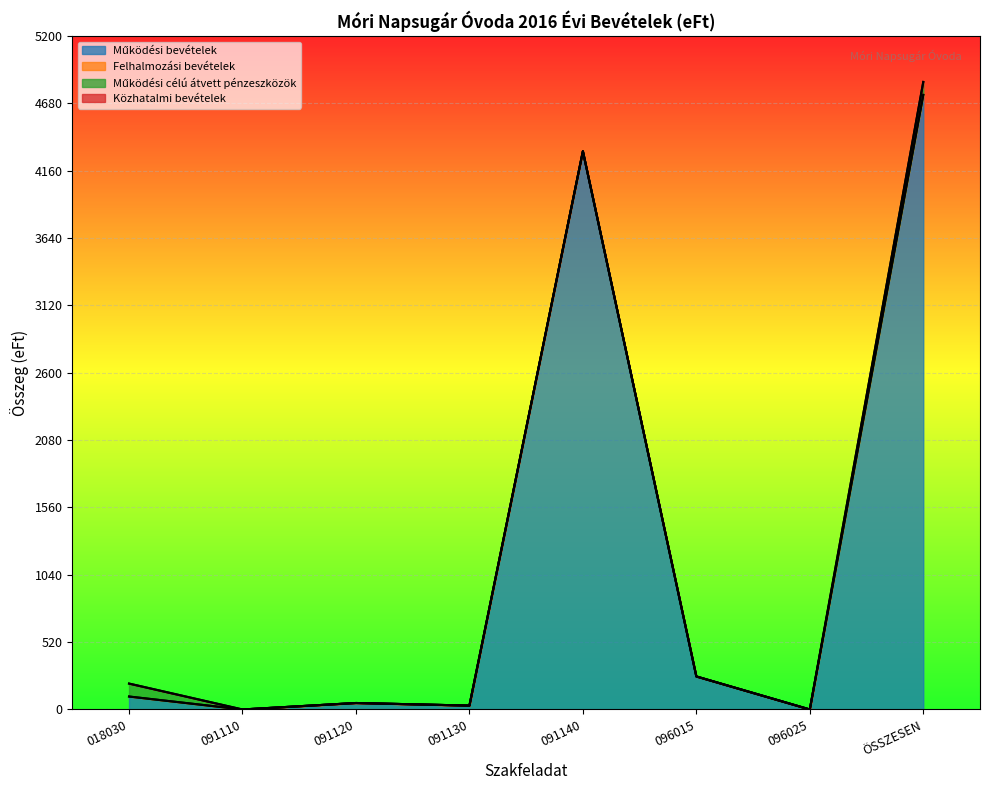

At which category is the sum across all series the highest?

ÖSSZESEN